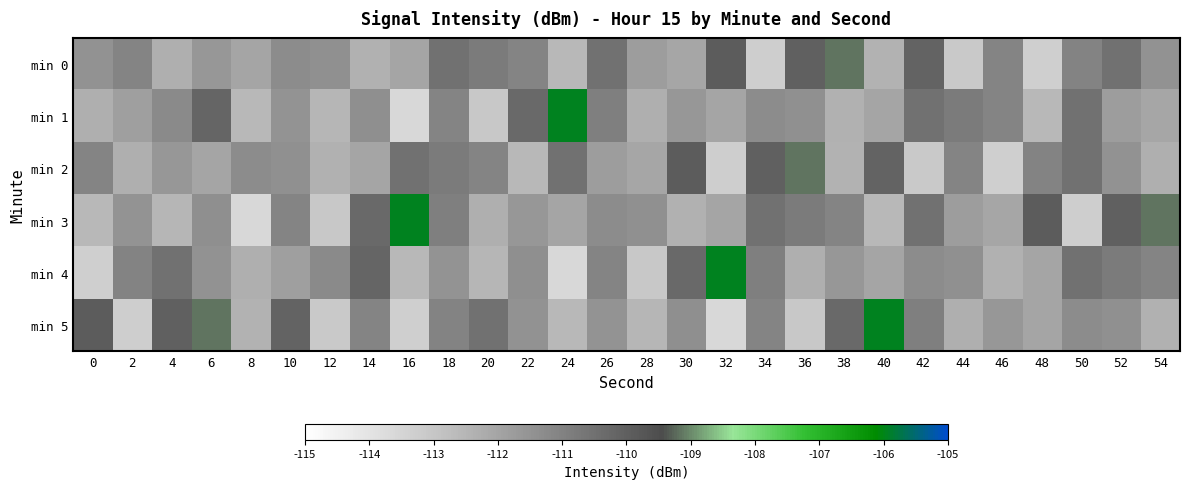

Rank the series by their maximum value, from highest to lowest.

min 1, min 3, min 4, min 5, min 0, min 2